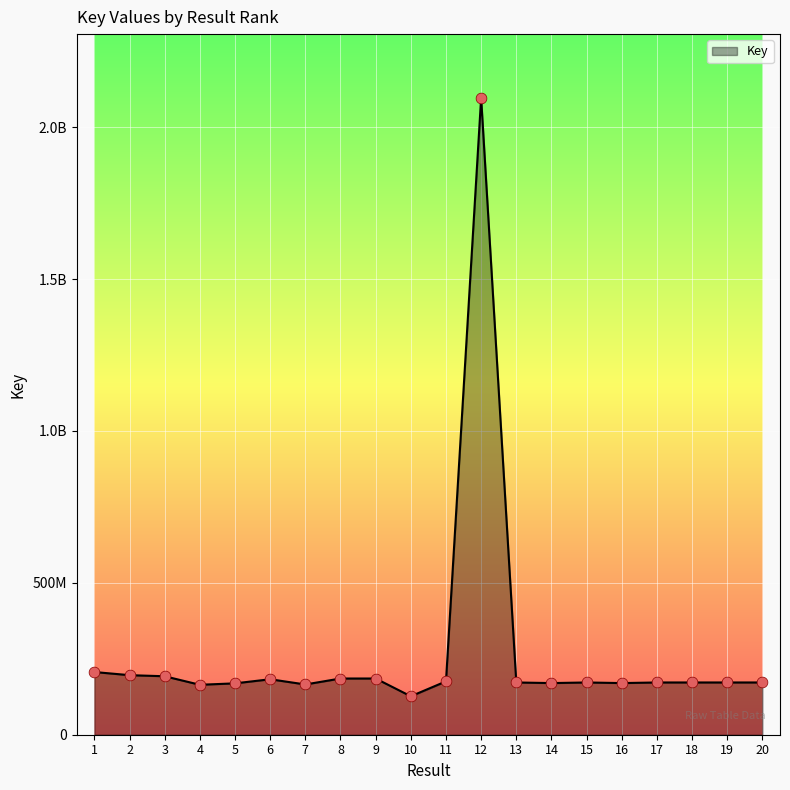

Between 6 and 17, which is larger?

6